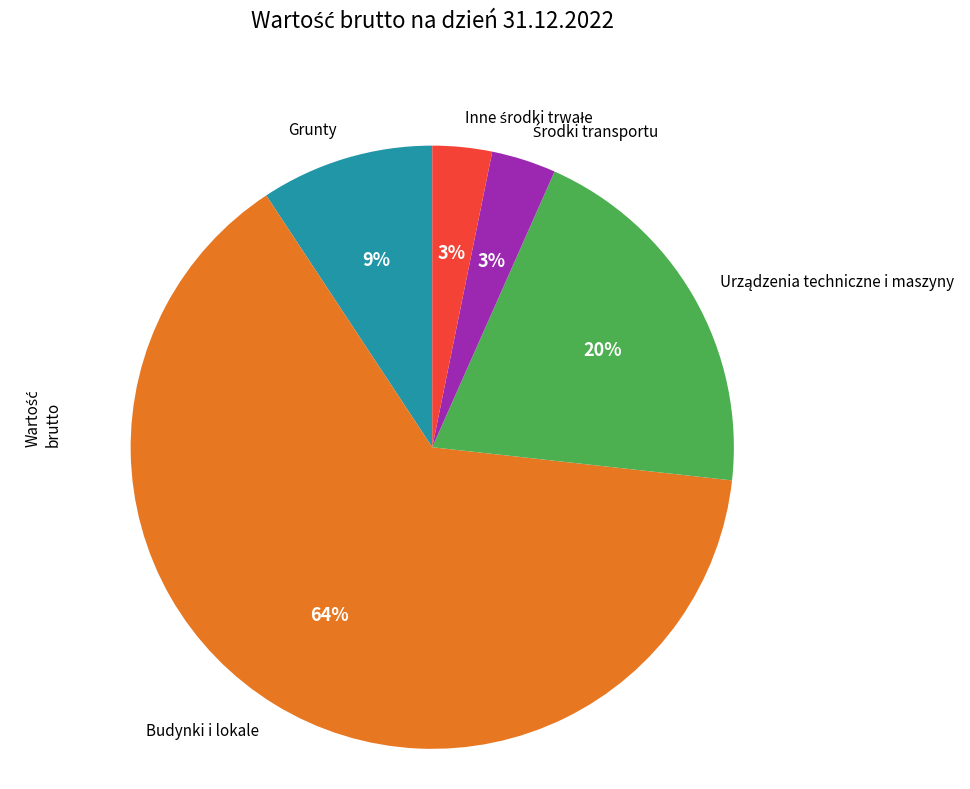

Which category has the biggest portion of the pie?

Budynki i lokale